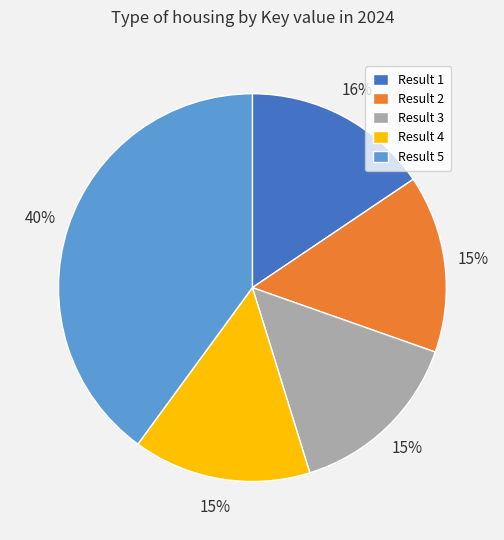

To the nearest percent, what portion does Result 2 represent?

15%